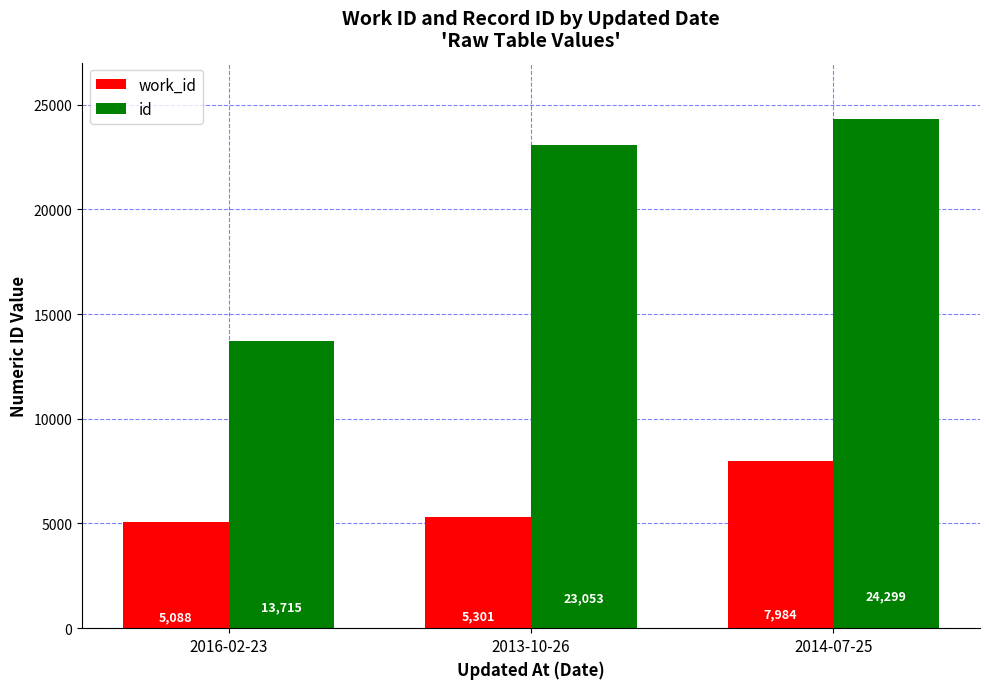

How many data points in work_id are less than 5301?

1